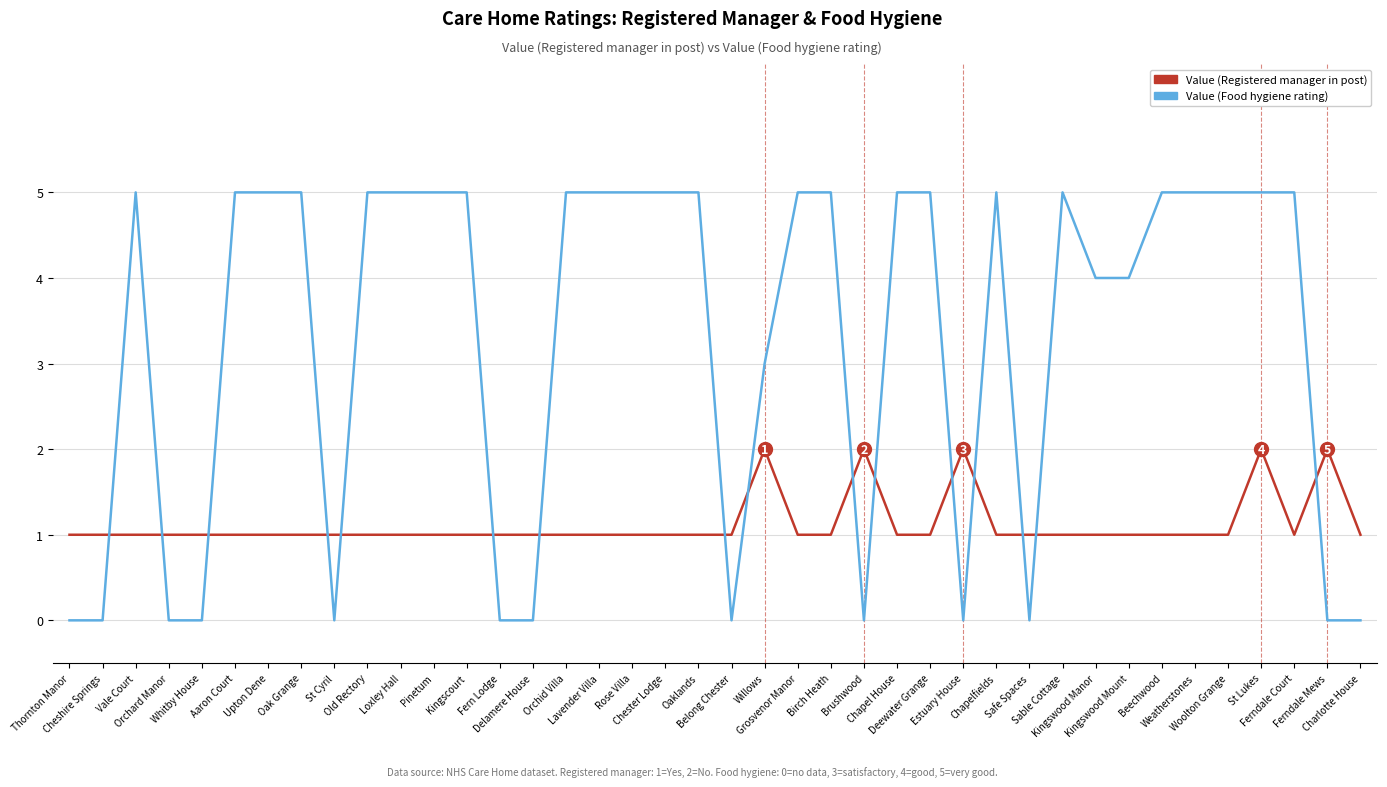

Count the number of data series in this chart.

2